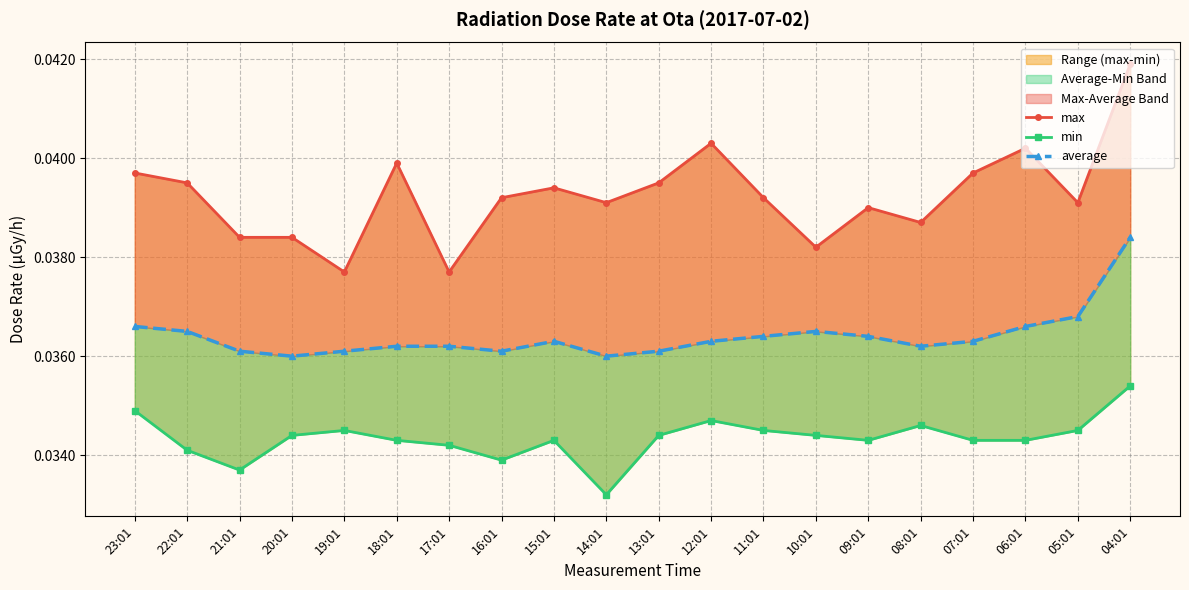

What is the total value across all series at 18:01?

0.1